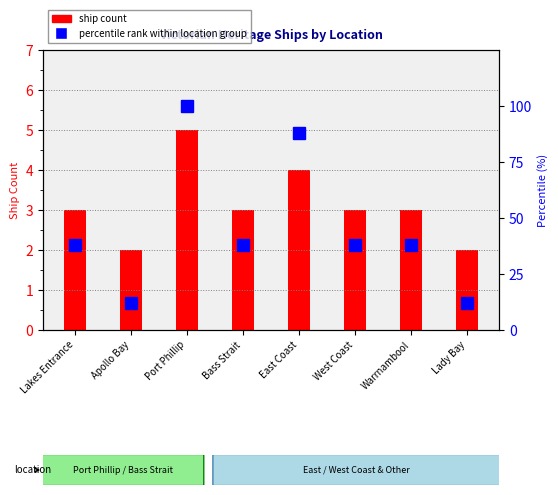

How many data points in Ship Count are less than 3?

2